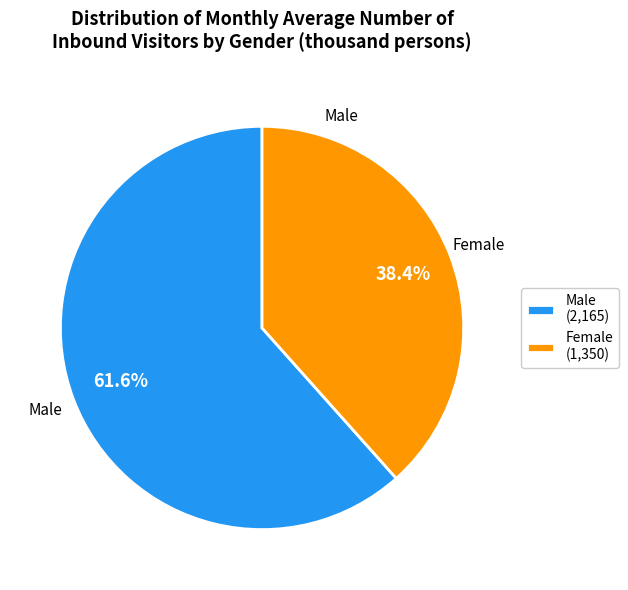

What percentage is NOT represented by Male (2,165)?

38.4%